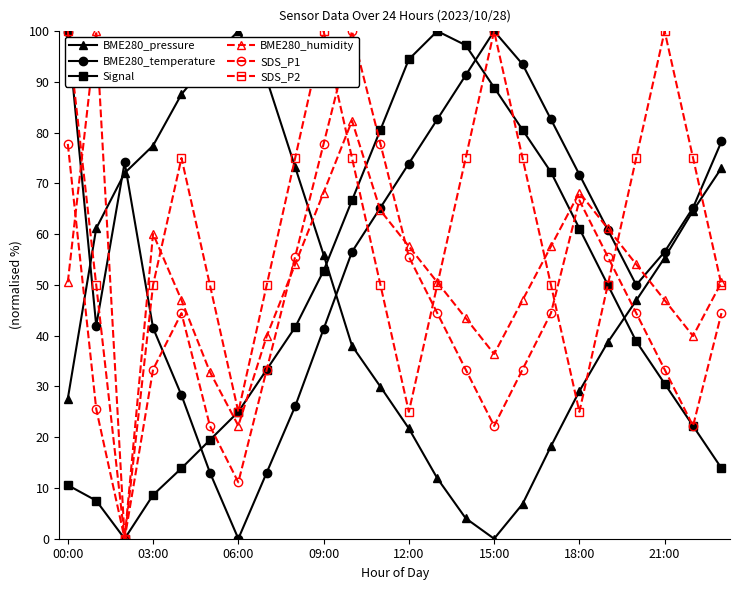

Is this an area chart (filled region under the line)?

No